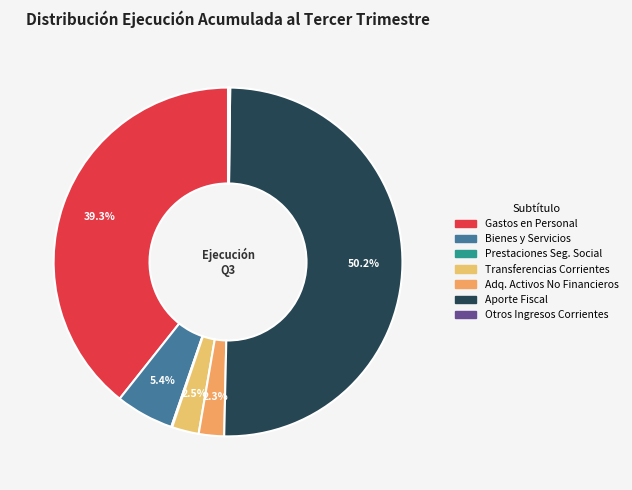

Is there any slice that represents more than half of the pie?

Yes